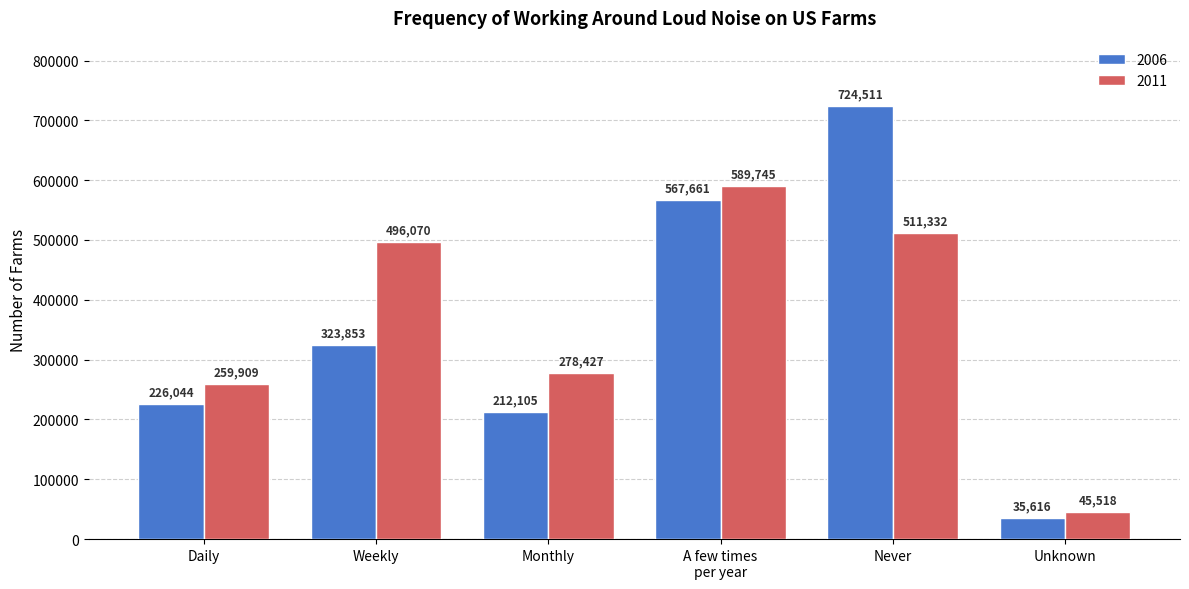

Rank the series at Weekly from lowest to highest value.

2006, 2011